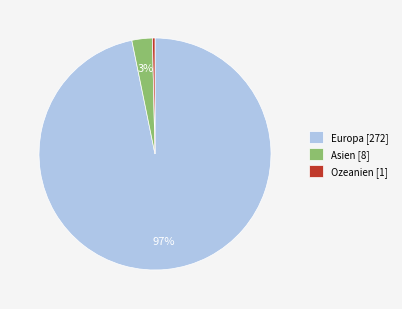

How many slices are in this pie chart?

3